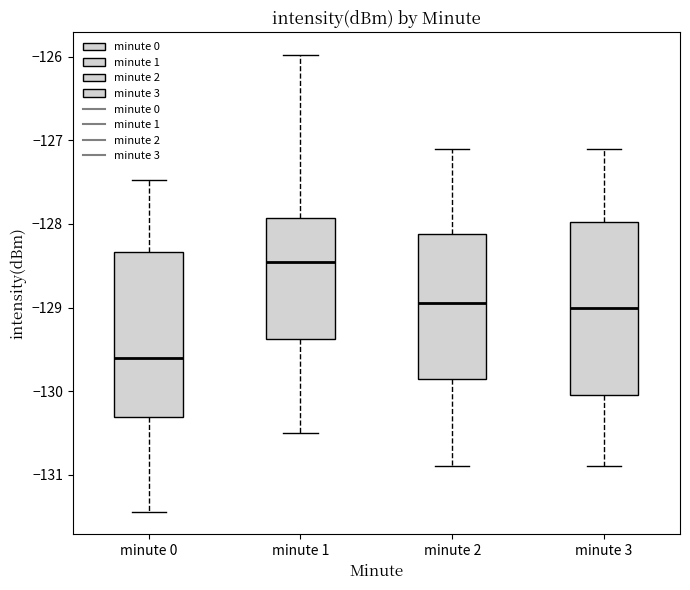

Where is the lower edge of the box for minute 3 on the y-axis? The values are not printed on the chart, so give them approximately, as read against the axis.

-130.0